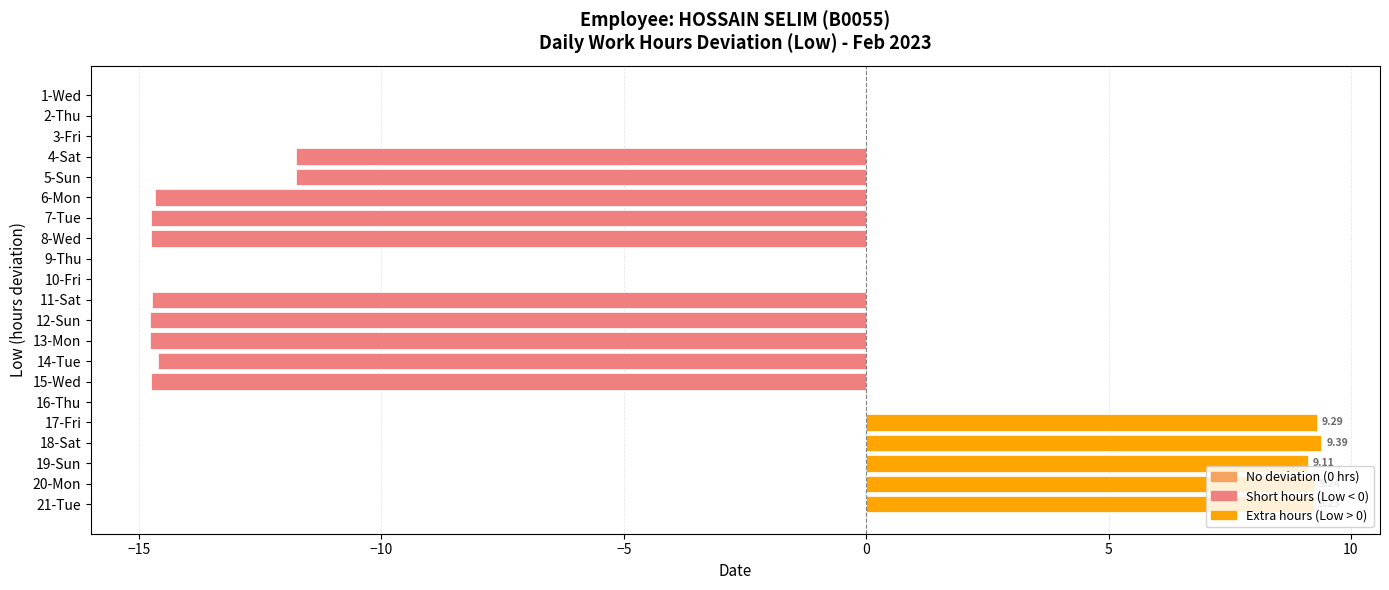

What is the maximum value shown in the chart?

9.4